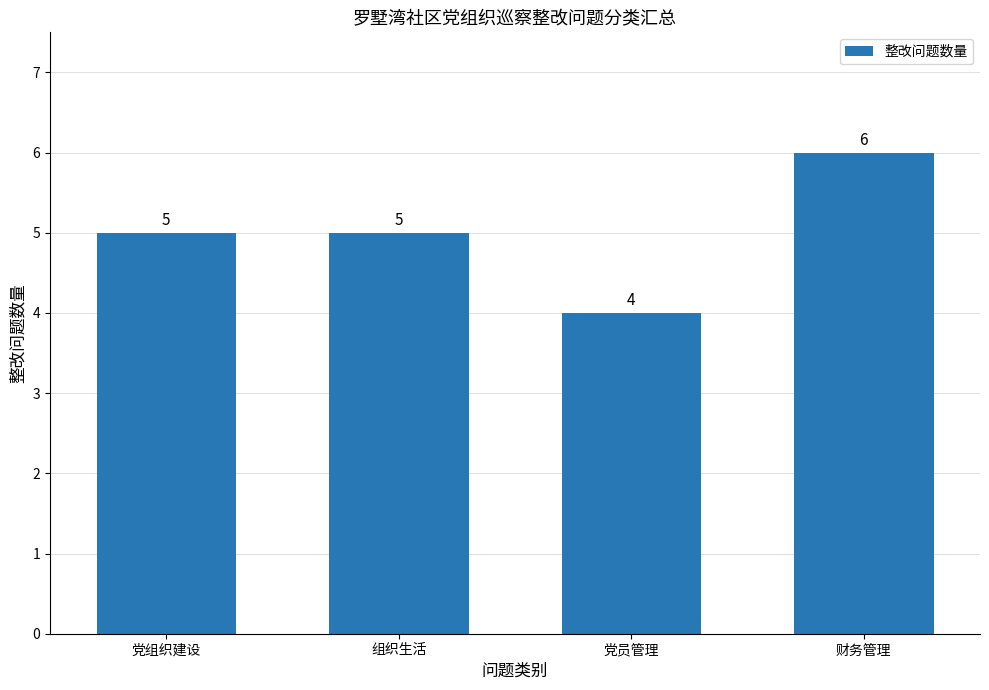

How many categories are shown in the chart?

4